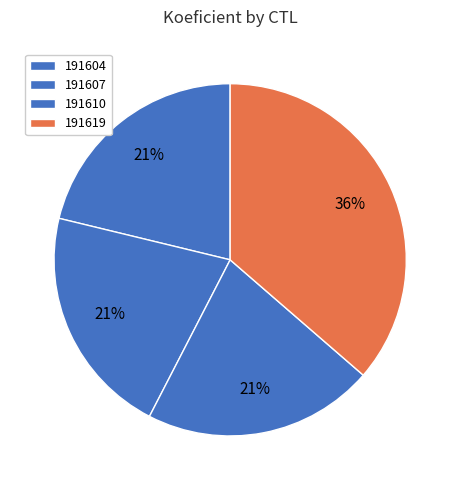

To the nearest percent, what is the difference between the 191619 and 191604 slice percentages?

15%